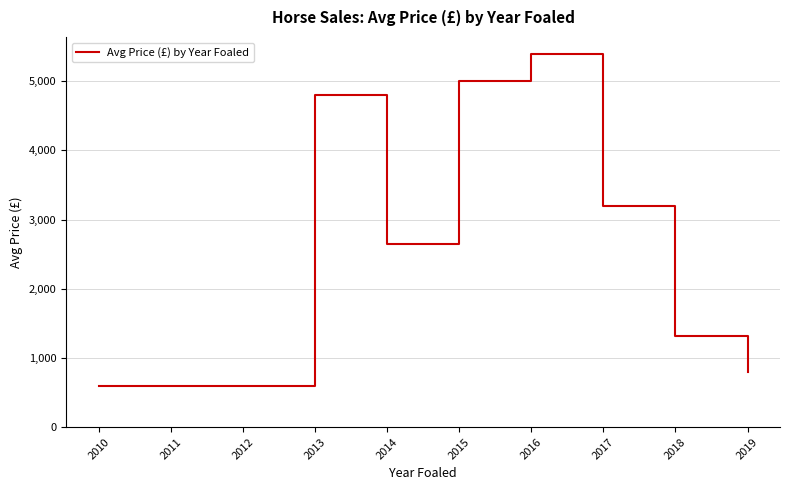

What is the difference between the maximum and minimum values?

4800